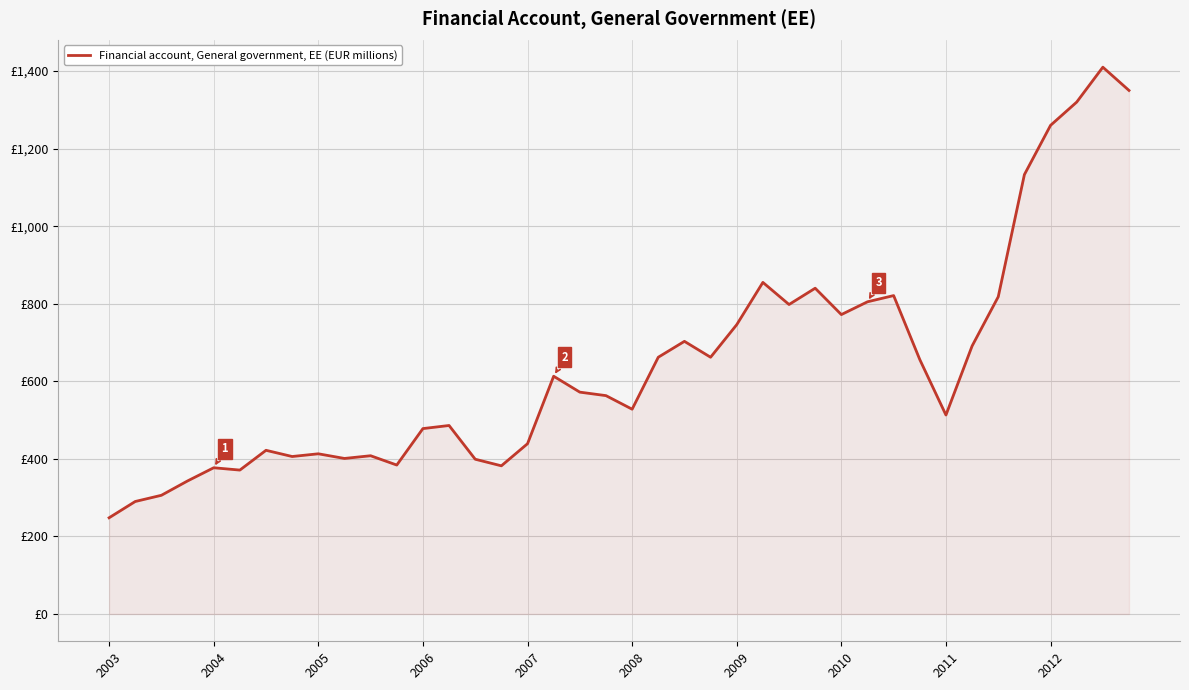

Is this an area chart (filled region under the line)?

Yes